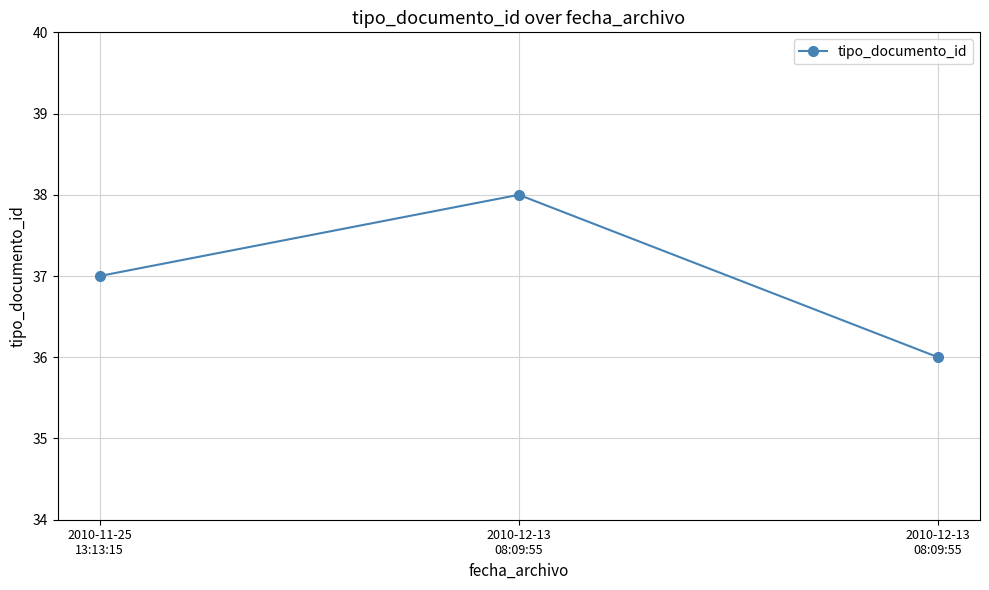

Is it true that the value at 2010-11-25
13:13:15 is 37?

True